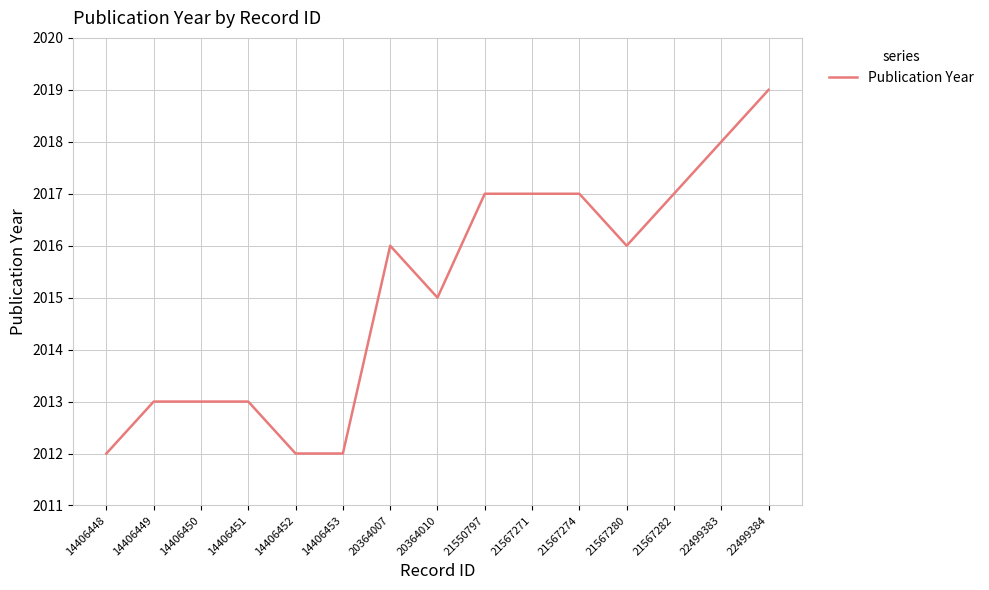

Reading left to right, what are all the values shown in this chart?

14406448=2012	14406449=2013	14406450=2013	14406451=2013	14406452=2012	14406453=2012	20364007=2016	20364010=2015	21550797=2017	21567271=2017	21567274=2017	21567280=2016	21567282=2017	22499383=2018	22499384=2019